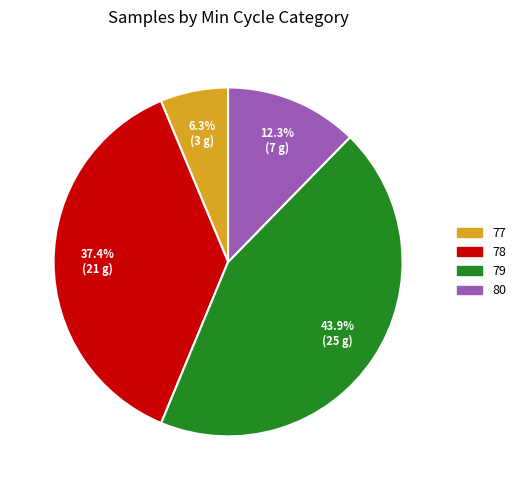

Is there a majority slice in this chart?

No